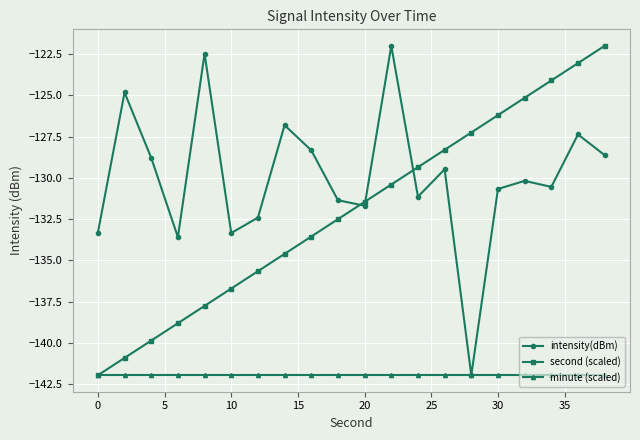

Reading right to left, extract all data points from this chart.

intensity(dBm): -128.6	-127.4	-130.5	-130.2	-130.7	-142.0	-129.5	-131.1	-122.0	-131.7	-131.4	-128.3	-126.8	-132.4	-133.3	-122.5	-133.6	-128.8	-124.8	-133.3
second (scaled): -122.0	-123.0	-124.1	-125.1	-126.2	-127.2	-128.3	-129.4	-130.4	-131.5	-132.5	-133.6	-134.6	-135.7	-136.7	-137.8	-138.8	-139.9	-140.9	-142.0
minute (scaled): -142.0	-142.0	-142.0	-142.0	-142.0	-142.0	-142.0	-142.0	-142.0	-142.0	-142.0	-142.0	-142.0	-142.0	-142.0	-142.0	-142.0	-142.0	-142.0	-142.0